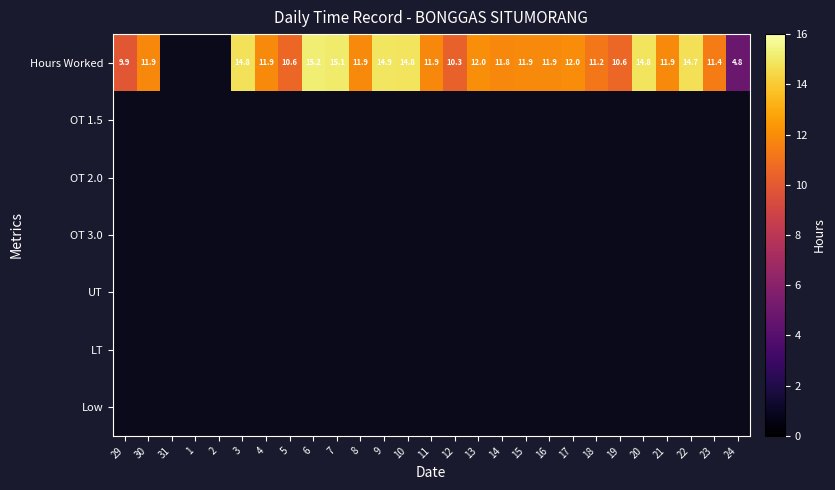

List the series in order of their overall mean, highest first.

Hours Worked, OT 1.5, OT 2.0, OT 3.0, UT, LT, Low